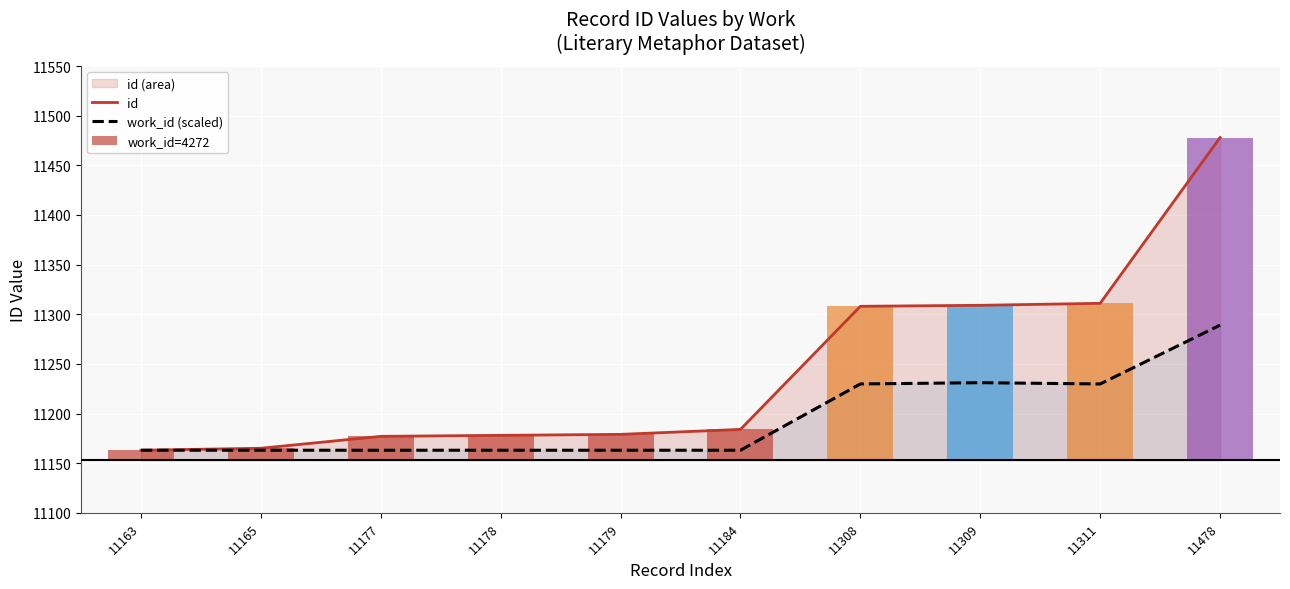

What is the value of the work_id (scaled) bar at the 5th from the left?

11163.0